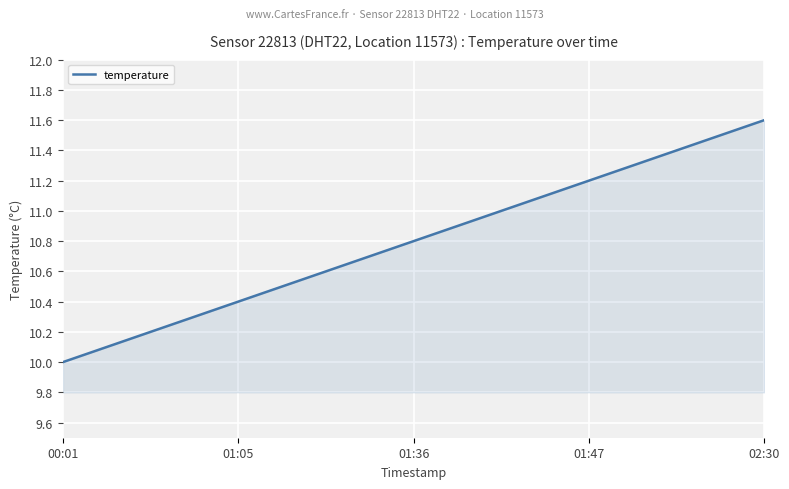

What is the sum of all values?

183.6